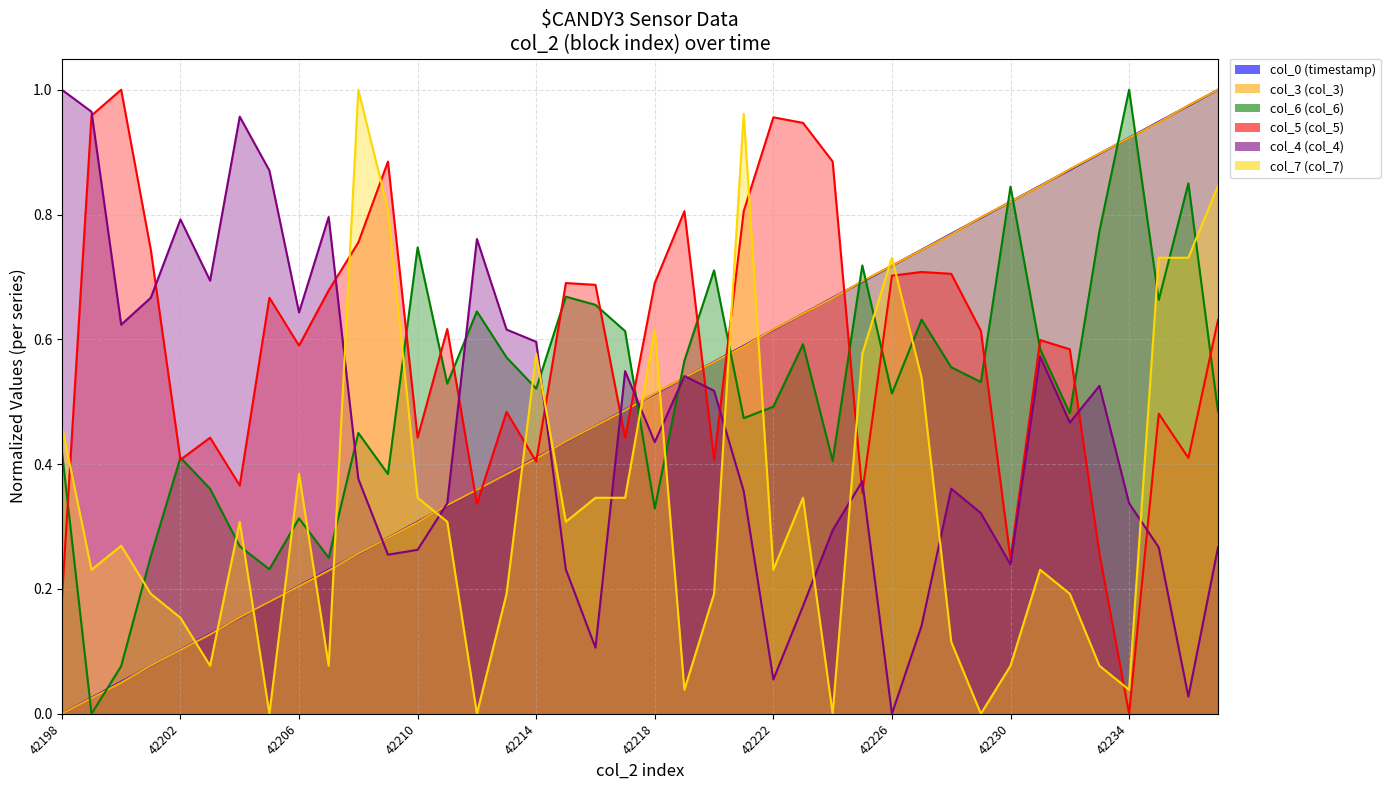

Reading left to right, what are all the values shown in this chart?

col_0 (timestamp): 0.0	0.0	0.1	0.1	0.1	0.1	0.2	0.2	0.2	0.2	0.3	0.3	0.3	0.3	0.4	0.4	0.4	0.4	0.5	0.5	0.5	0.5	0.6	0.6	0.6	0.6	0.7	0.7	0.7	0.7	0.8	0.8	0.8	0.8	0.9	0.9	0.9	0.9	1.0	1.0
col_3 (col_3): 0.0	0.0	0.1	0.1	0.1	0.1	0.2	0.2	0.2	0.2	0.3	0.3	0.3	0.3	0.4	0.4	0.4	0.4	0.5	0.5	0.5	0.5	0.6	0.6	0.6	0.6	0.7	0.7	0.7	0.7	0.8	0.8	0.8	0.8	0.9	0.9	0.9	0.9	1.0	1.0
col_6 (col_6): 0.4	0.0	0.1	0.3	0.4	0.4	0.3	0.2	0.3	0.2	0.5	0.4	0.7	0.5	0.6	0.6	0.5	0.7	0.7	0.6	0.3	0.6	0.7	0.5	0.5	0.6	0.4	0.7	0.5	0.6	0.6	0.5	0.8	0.6	0.5	0.8	1.0	0.7	0.8	0.5
col_5 (col_5): 0.2	1.0	1.0	0.7	0.4	0.4	0.4	0.7	0.6	0.7	0.8	0.9	0.4	0.6	0.3	0.5	0.4	0.7	0.7	0.4	0.7	0.8	0.4	0.8	1.0	0.9	0.9	0.4	0.7	0.7	0.7	0.6	0.2	0.6	0.6	0.3	0.0	0.5	0.4	0.6
col_4 (col_4): 1.0	1.0	0.6	0.7	0.8	0.7	1.0	0.9	0.6	0.8	0.4	0.3	0.3	0.3	0.8	0.6	0.6	0.2	0.1	0.5	0.4	0.5	0.5	0.4	0.1	0.2	0.3	0.4	0.0	0.1	0.4	0.3	0.2	0.6	0.5	0.5	0.3	0.3	0.0	0.3
col_7 (col_7): 0.5	0.2	0.3	0.2	0.2	0.1	0.3	0.0	0.4	0.1	1.0	0.8	0.3	0.3	0.0	0.2	0.6	0.3	0.3	0.3	0.6	0.0	0.2	1.0	0.2	0.3	0.0	0.6	0.7	0.5	0.1	0.0	0.1	0.2	0.2	0.1	0.0	0.7	0.7	0.8